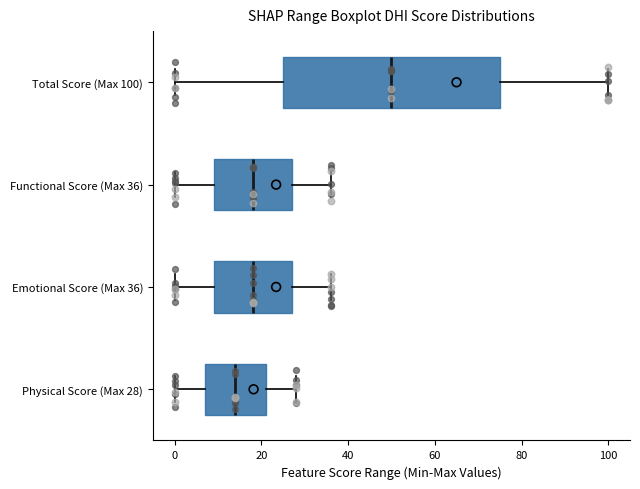

Which box has the furthest to the left median line?

Physical Score (Max 28)